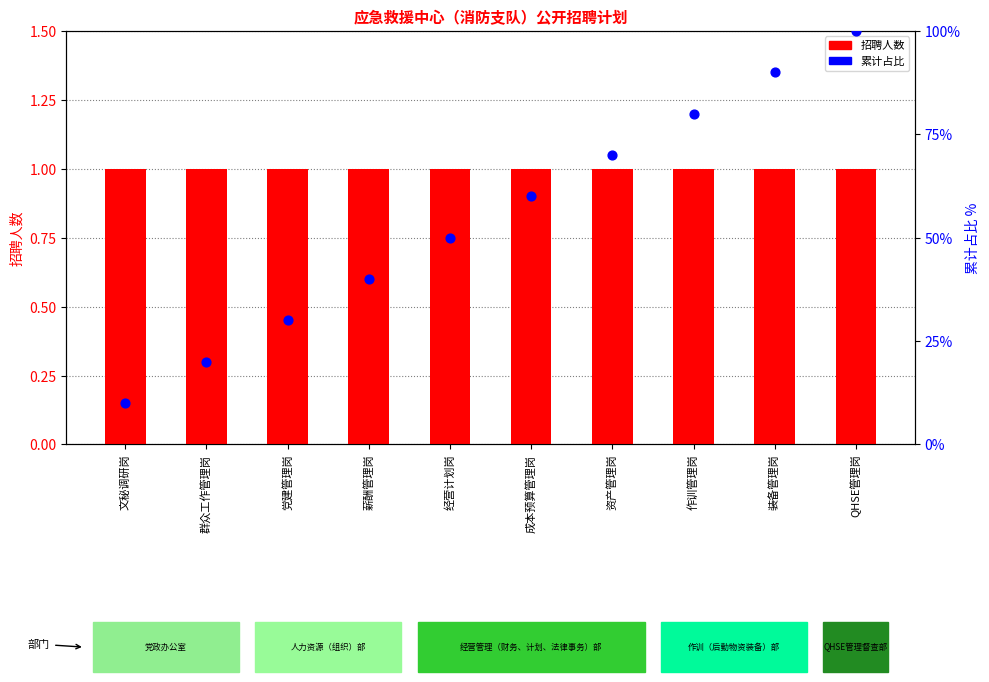

At how many categories does at least one series exceed 63?

4